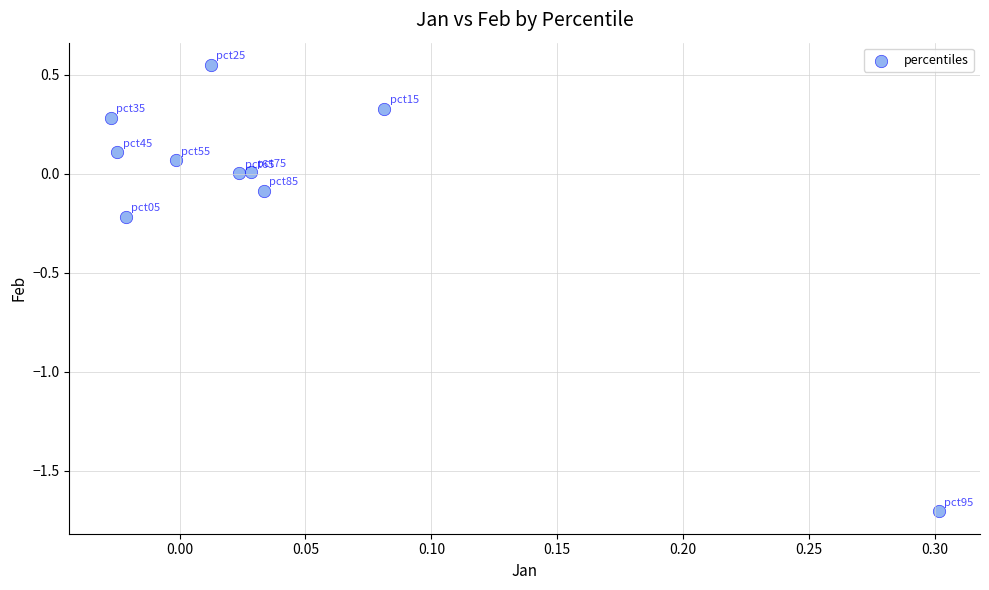

What is the range of Y values (max minus min)?

2.3